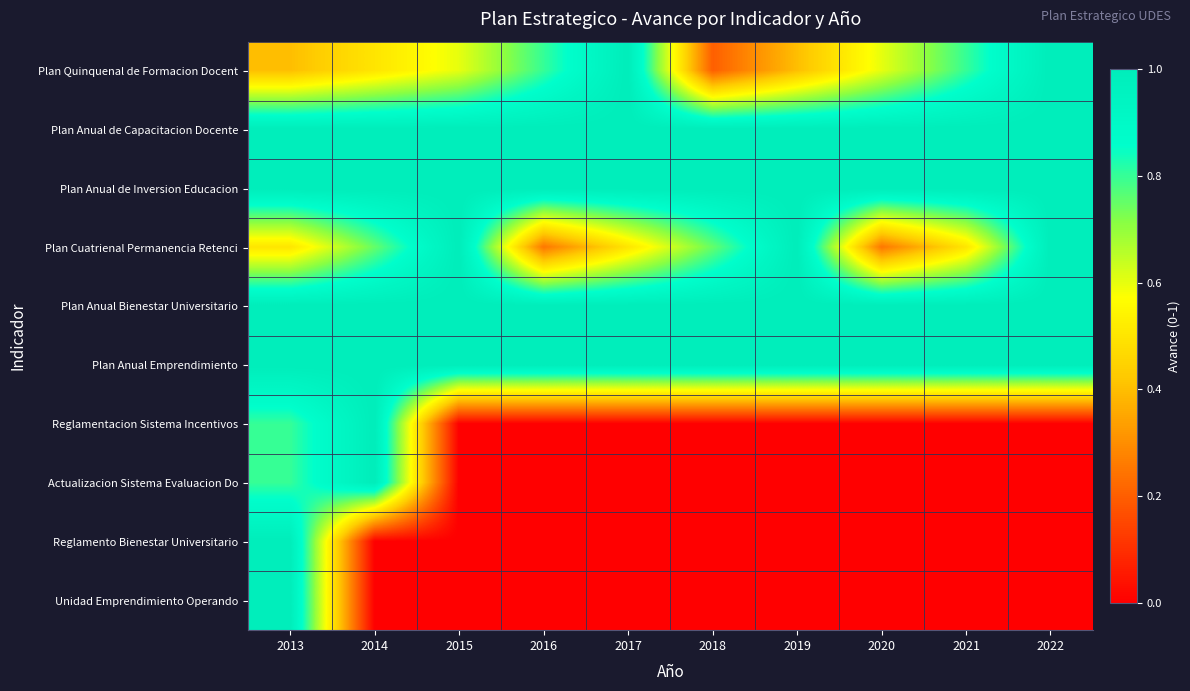

Between 2015 and 2013, which is larger?

2015